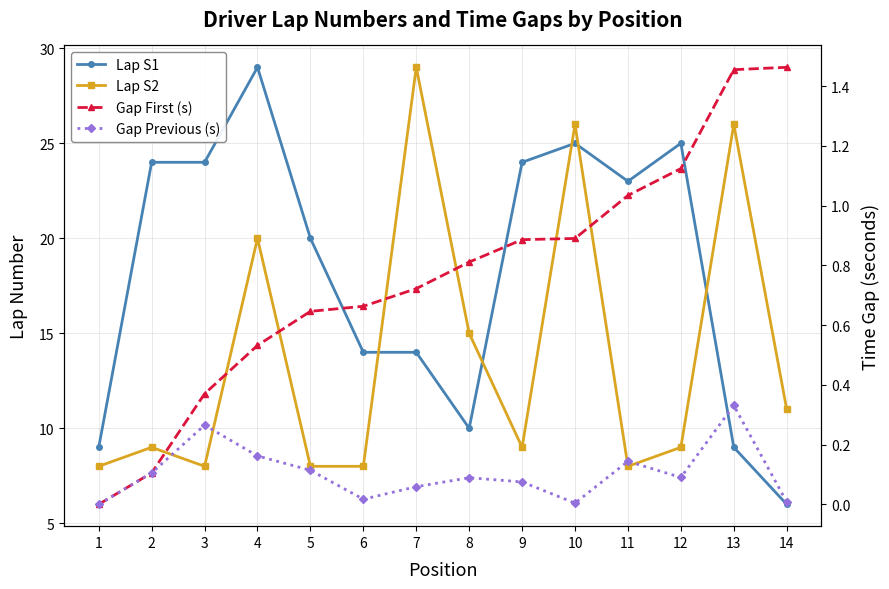

Is this an area chart (filled region under the line)?

No